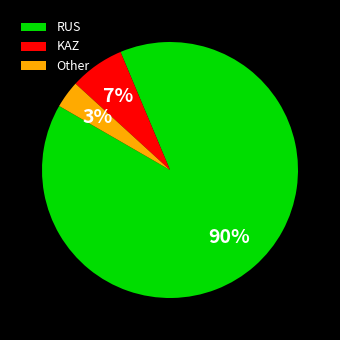

The RUS slice represents 90% of the pie. True or false?

True